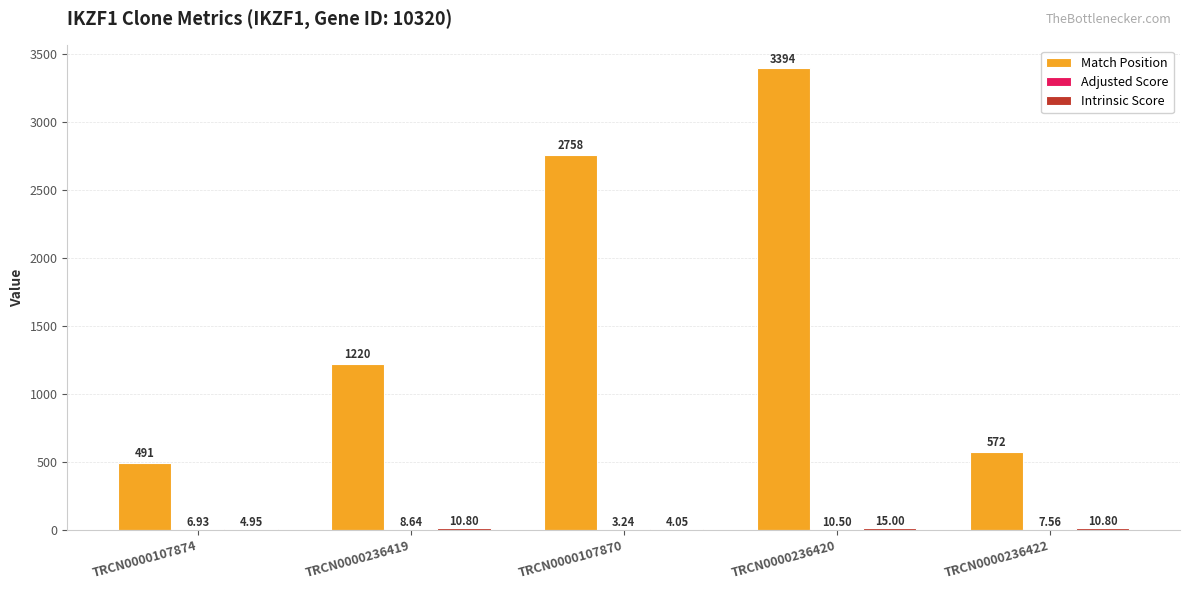

What is the total value across all series at TRCN0000236419?

1239.4